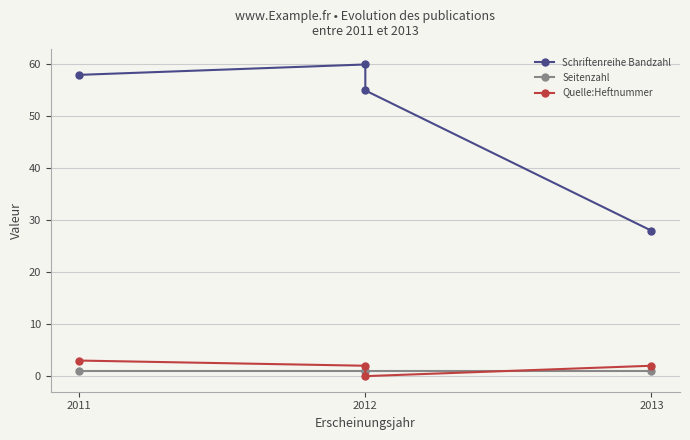

Reading right to left, transcribe all the data shown in this chart.

Schriftenreihe Bandzahl: 28	55	60	58
Seitenzahl: 1	1	1	1
Quelle:Heftnummer: 2	0	2	3